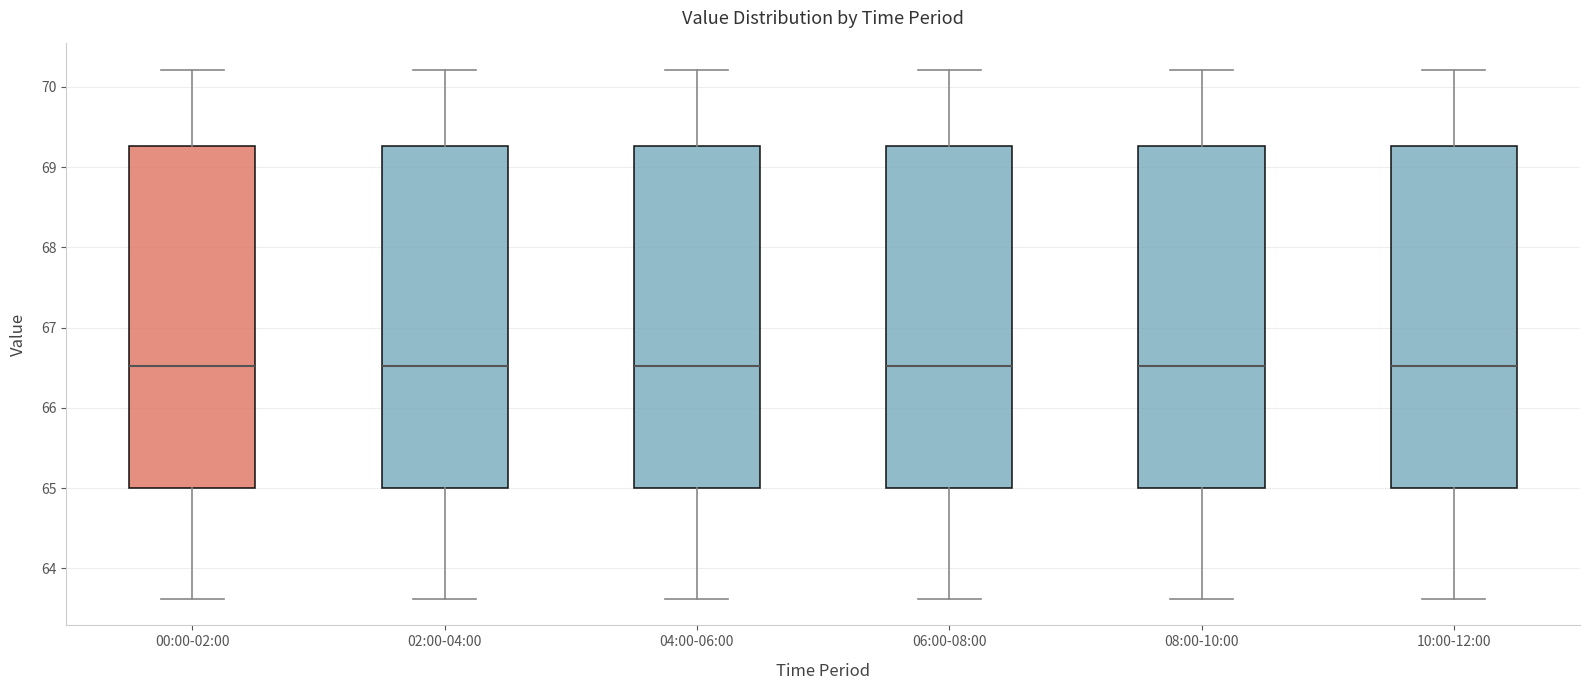

Reading left to right, read every box against the y-axis: the position of its median line, the range the box covers, and the ends of its whiskers. The values are not printed on the chart, so give them approximately, as read against the axis.

00:00-02:00: median 66.5, box 65.0 to 69.3, whiskers 63.6 to 70.2
02:00-04:00: median 66.5, box 65.0 to 69.3, whiskers 63.6 to 70.2
04:00-06:00: median 66.5, box 65.0 to 69.3, whiskers 63.6 to 70.2
06:00-08:00: median 66.5, box 65.0 to 69.3, whiskers 63.6 to 70.2
08:00-10:00: median 66.5, box 65.0 to 69.3, whiskers 63.6 to 70.2
10:00-12:00: median 66.5, box 65.0 to 69.3, whiskers 63.6 to 70.2